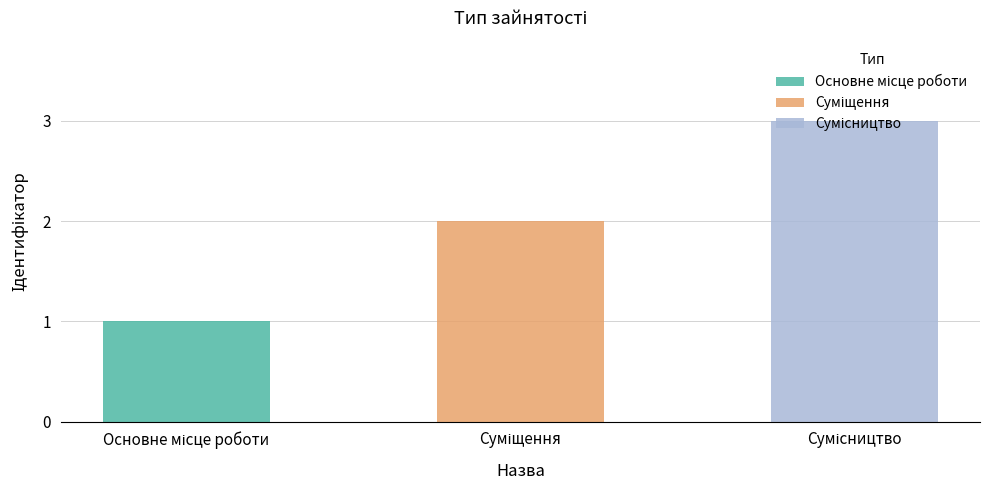

True or false: the data shows 1 at Основне місце роботи.

True